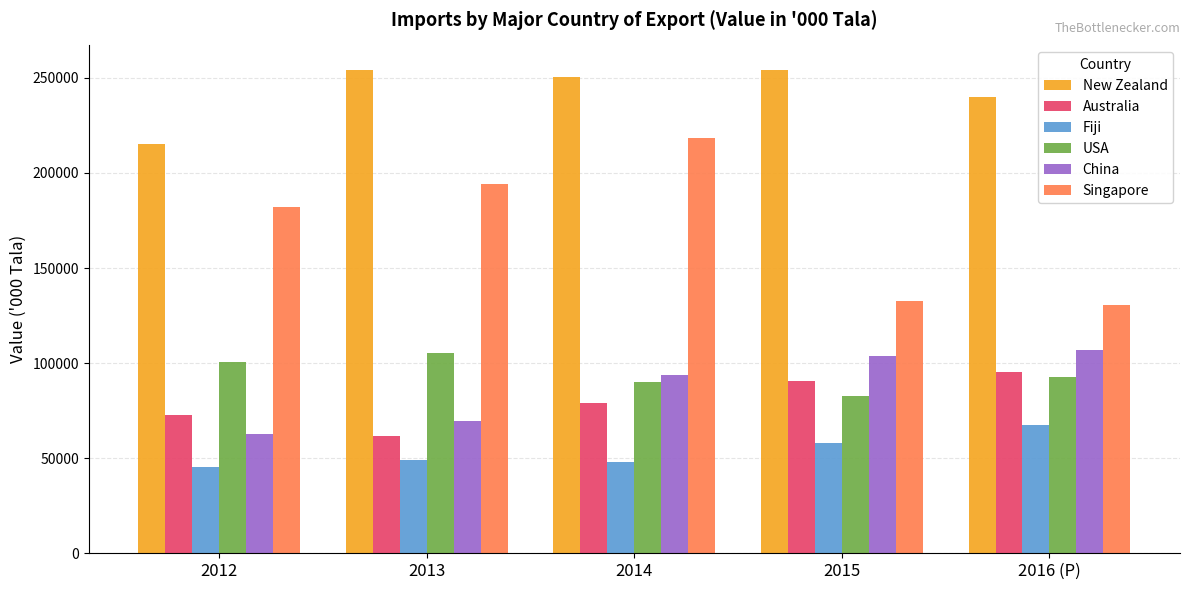

What position from the left is 2016 (P)?

5